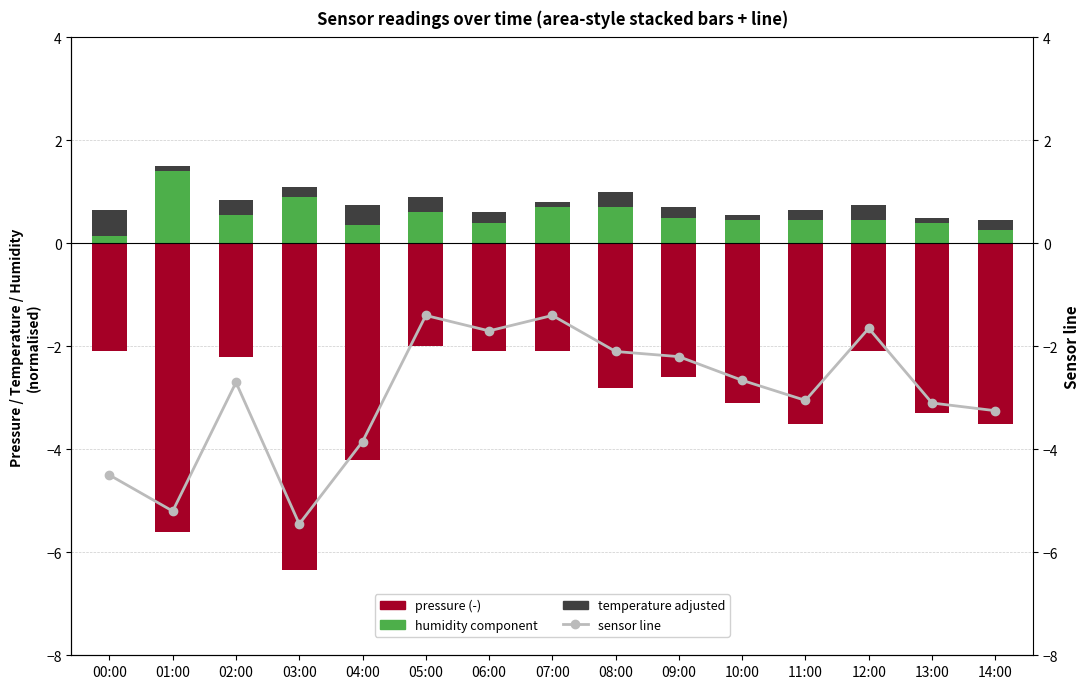

Are the bars horizontal?

No